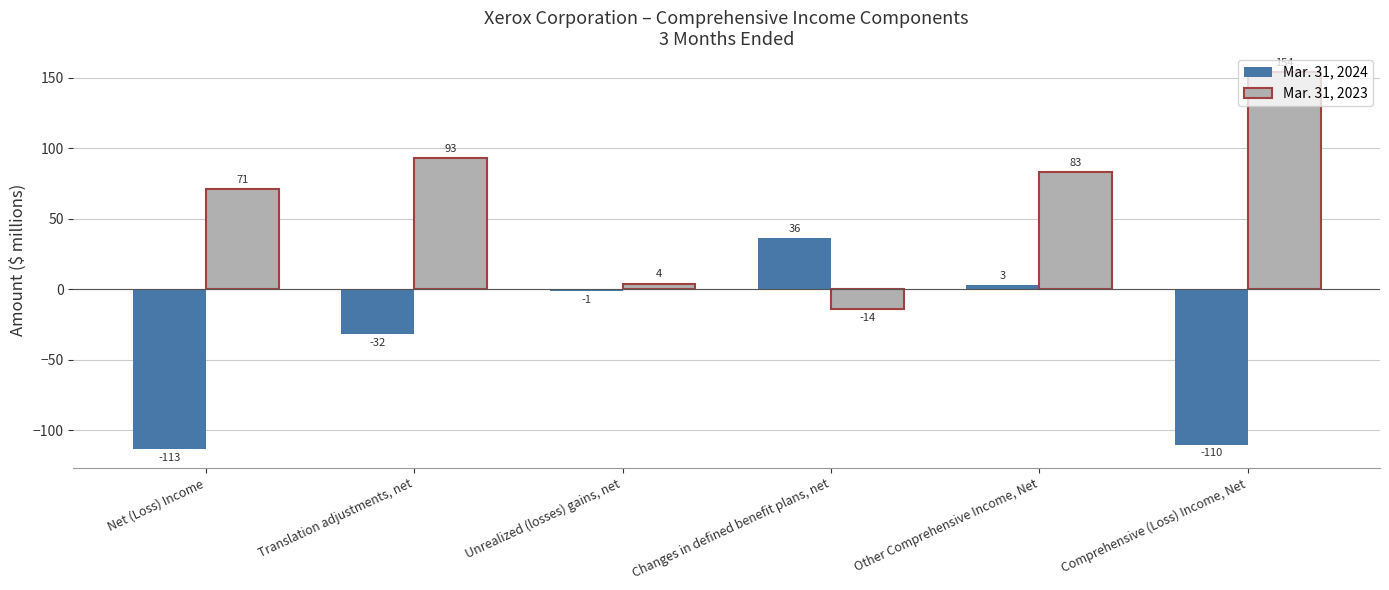

How many values in Mar. 31, 2024 are above zero?

2